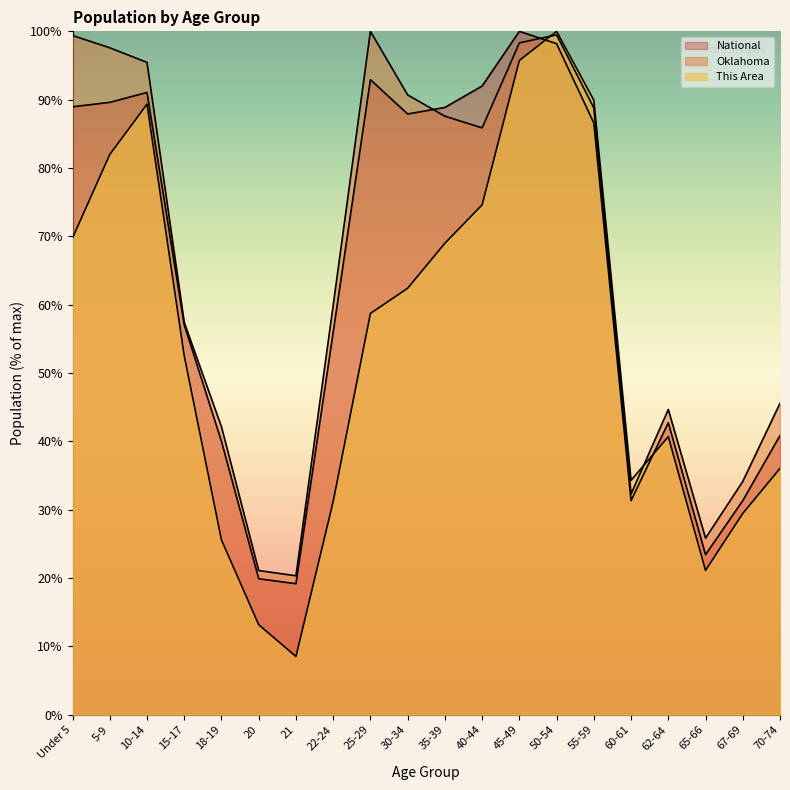

Reading left to right, list all the values displayed in this chart.

This Area: Under 5=69.8	5-9=82.0	10-14=89.3	15-17=52.5	18-19=25.6	20=13.2	21=8.5	22-24=31.2	25-29=58.7	30-34=62.4	35-39=69.0	40-44=74.6	45-49=95.7	50-54=100.0	55-59=89.9	60-61=34.3	62-64=40.7	65-66=21.1	67-69=29.5	70-74=36.0
Oklahoma: Under 5=99.4	5-9=97.6	10-14=95.5	15-17=57.4	18-19=42.1	20=21.1	21=20.3	22-24=59.9	25-29=100.0	30-34=90.7	35-39=87.6	40-44=85.9	45-49=98.3	50-54=99.5	55-59=88.8	60-61=32.3	62-64=44.7	65-66=25.8	67-69=34.1	70-74=45.6
National: Under 5=89.0	5-9=89.6	10-14=91.1	15-17=57.0	18-19=40.0	20=19.9	21=19.2	22-24=56.0	25-29=92.9	30-34=87.9	35-39=88.9	40-44=92.0	45-49=100.0	50-54=98.2	55-59=86.6	60-61=31.3	62-64=42.7	65-66=23.4	67-69=31.3	70-74=40.9